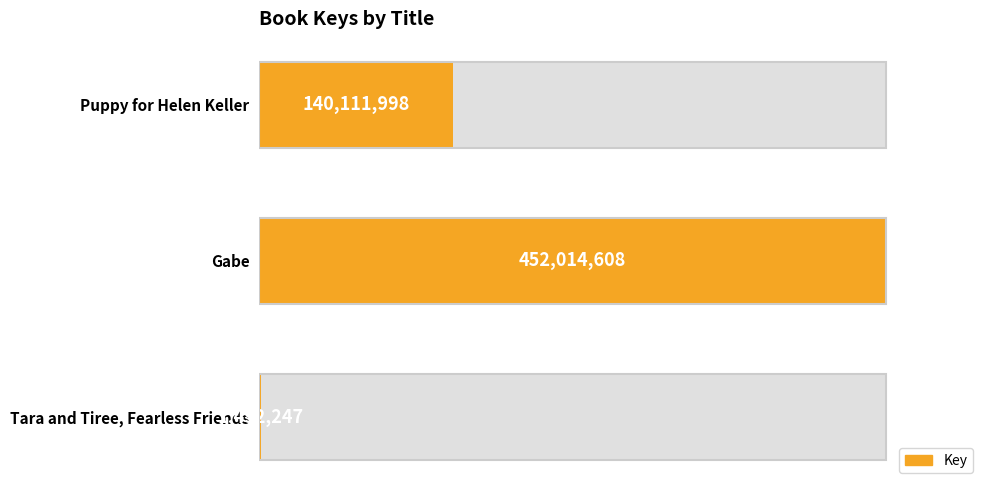

Approximately how many times larger is the value at Gabe compared to Puppy for Helen Keller?

3.2